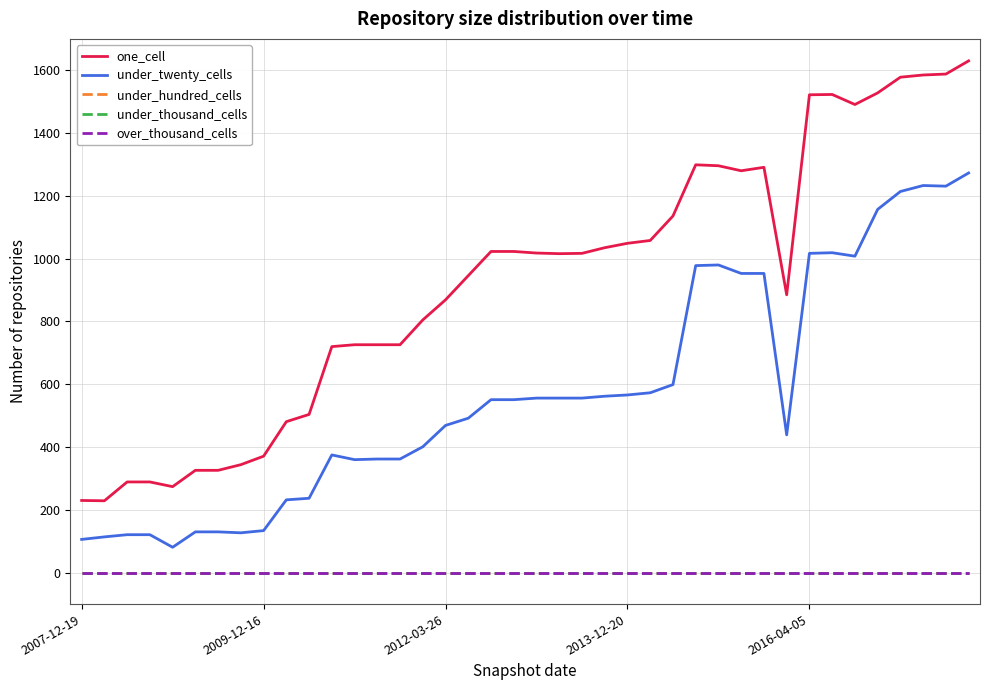

Reading left to right, extract all data points from this chart.

one_cell: 230	229	289	289	274	326	326	344	371	481	504	720	726	726	726	805	869	946	1023	1023	1018	1016	1017	1035	1049	1058	1136	1299	1296	1280	1291	885	1522	1523	1491	1528	1578	1585	1588	1630
under_twenty_cells: 106	114	121	121	81	130	130	127	134	232	237	375	360	362	362	401	469	492	551	551	556	556	556	562	566	573	599	978	980	953	953	439	1017	1019	1008	1157	1214	1233	1231	1273
under_hundred_cells: 0	0	0	0	0	0	0	0	0	0	0	0	0	0	0	0	0	0	0	0	0	0	0	0	0	0	0	0	0	0	0	0	0	0	0	0	0	0	0	0
under_thousand_cells: 0	0	0	0	0	0	0	0	0	0	0	0	0	0	0	0	0	0	0	0	0	0	0	0	0	0	0	0	0	0	0	0	0	0	0	0	0	0	0	0
over_thousand_cells: 0	0	0	0	0	0	0	0	0	0	0	0	0	0	0	0	0	0	0	0	0	0	0	0	0	0	0	0	0	0	0	0	0	0	0	0	0	0	0	0